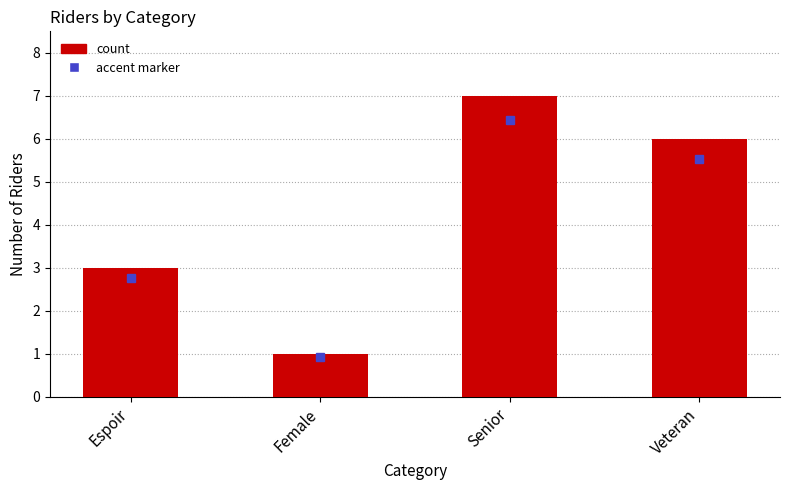

At which label does the data first exceed 6?

Senior